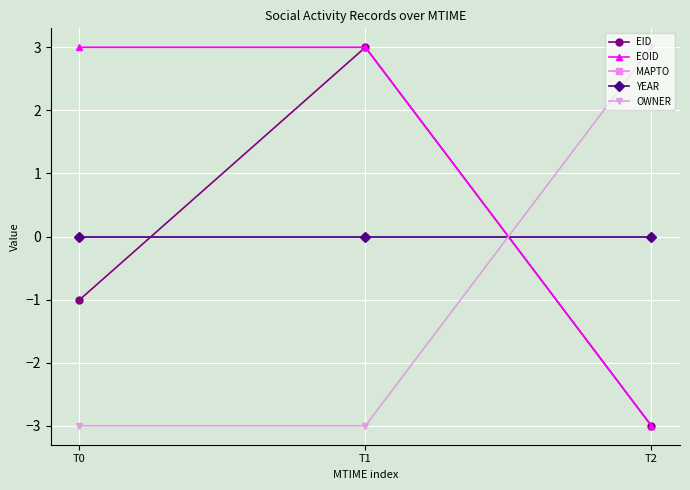

Is this an area chart (filled region under the line)?

No